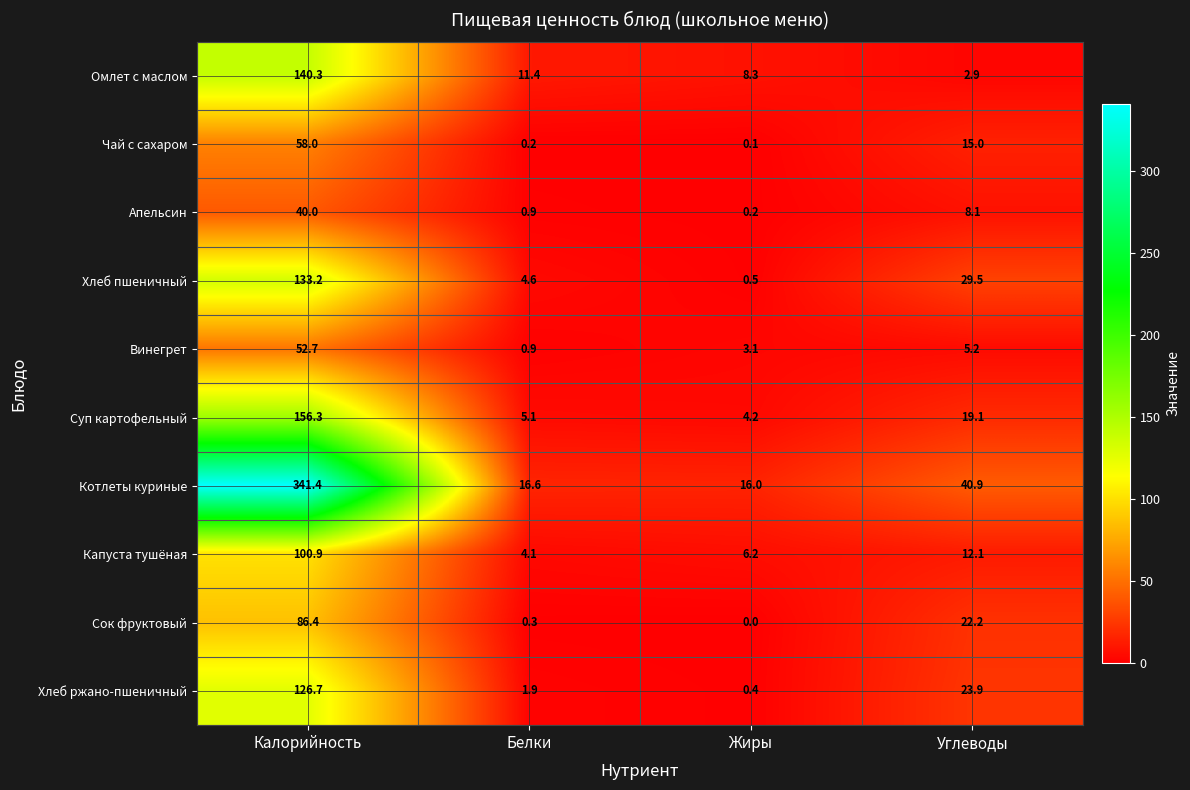

Which series changed the most between Белки and Жиры?

Хлеб пшеничный